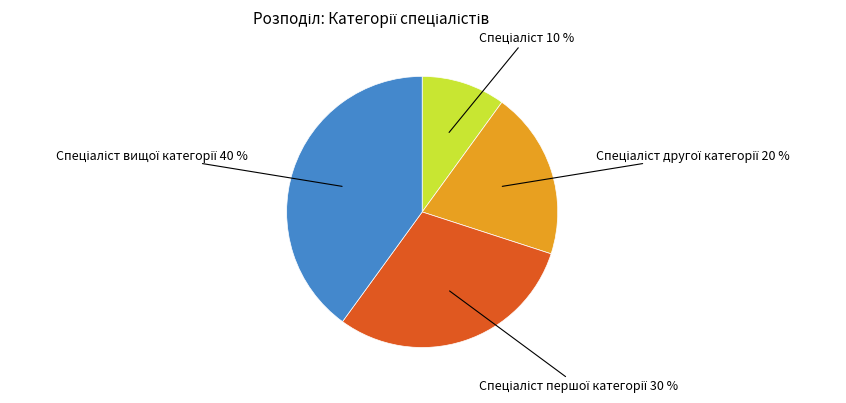

To the nearest percent, what is the average slice percentage?

25%